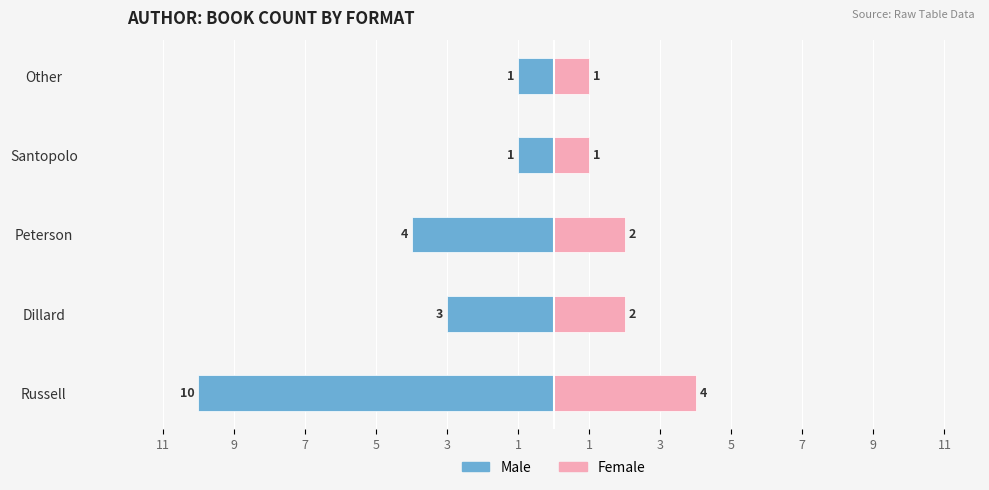

At Russell, list the series in order from largest to smallest.

Female, Male